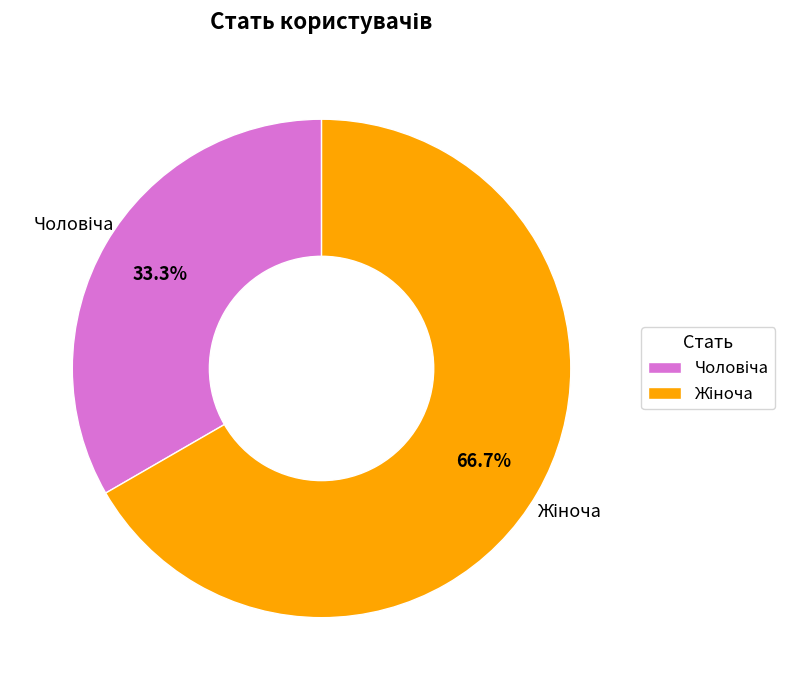

Is there a majority slice in this chart?

Yes